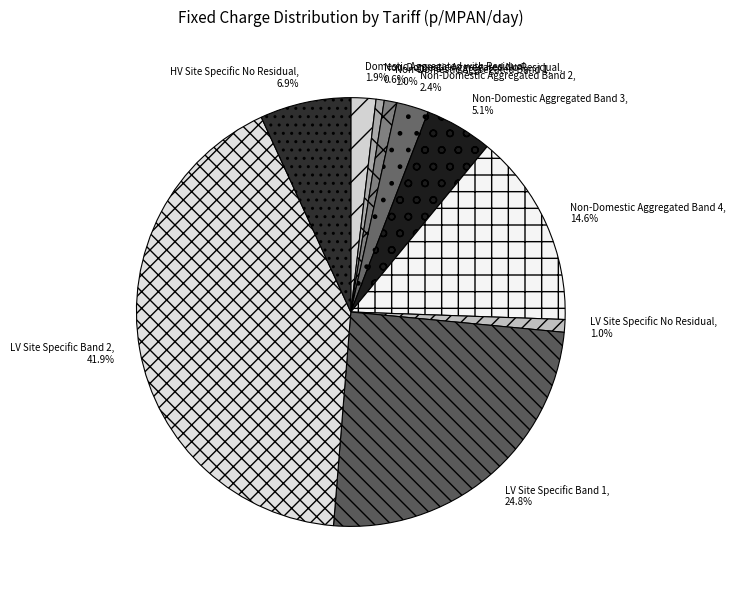

Which slice is the largest?

LV Site Specific Band 2